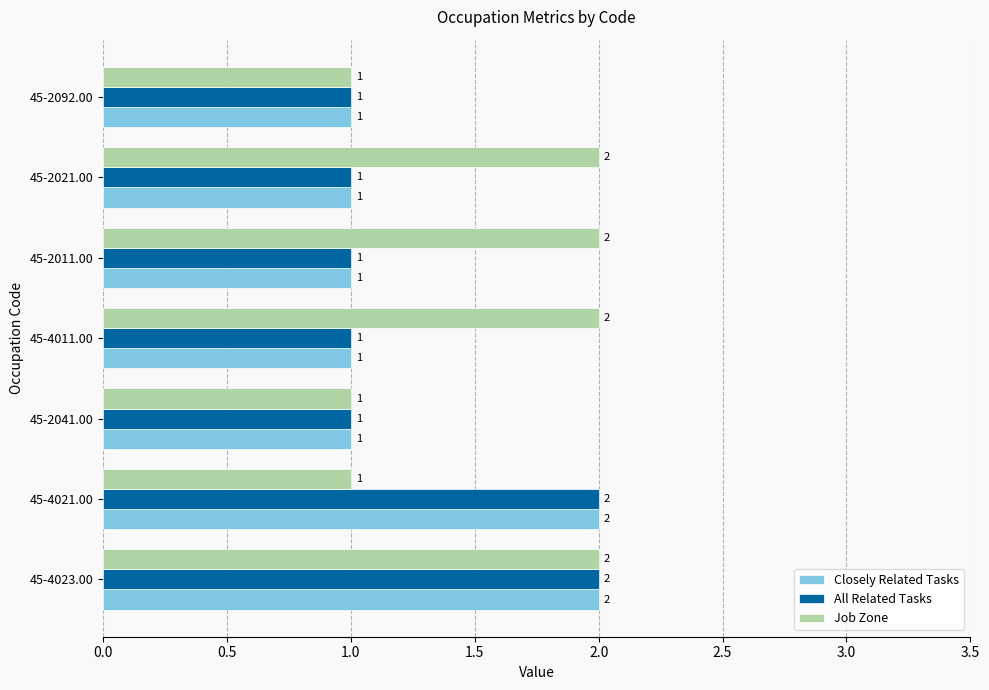

Is the value of Job Zone at 45-2011.00 greater than the value of Closely Related Tasks at 45-2092.00?

Yes